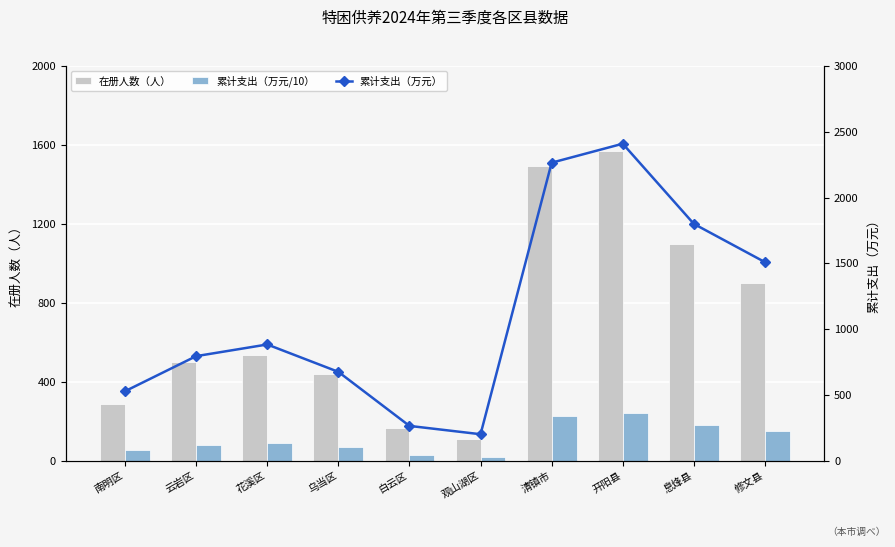

What are all the series names shown in the legend?

在册人数（人）, 累计支出（万元/10）, 累计支出（万元）